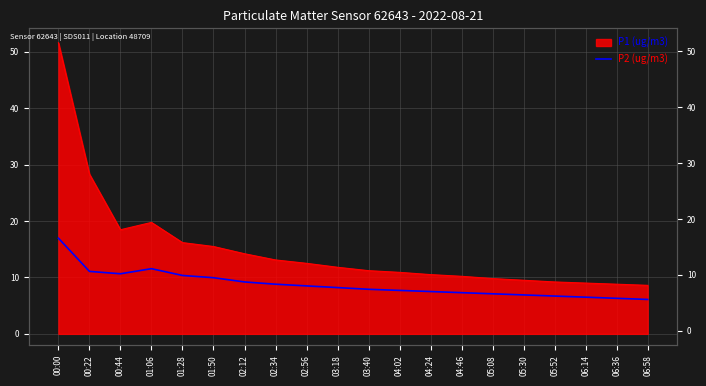

Where is the first local maximum?

01:06